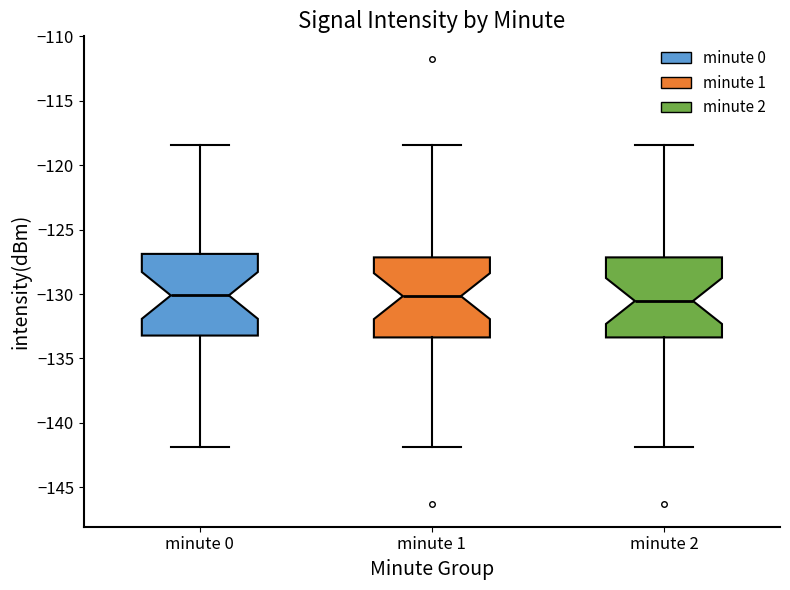

Where is the upper edge of the box for minute 0 on the y-axis? The values are not printed on the chart, so give them approximately, as read against the axis.

-127.0